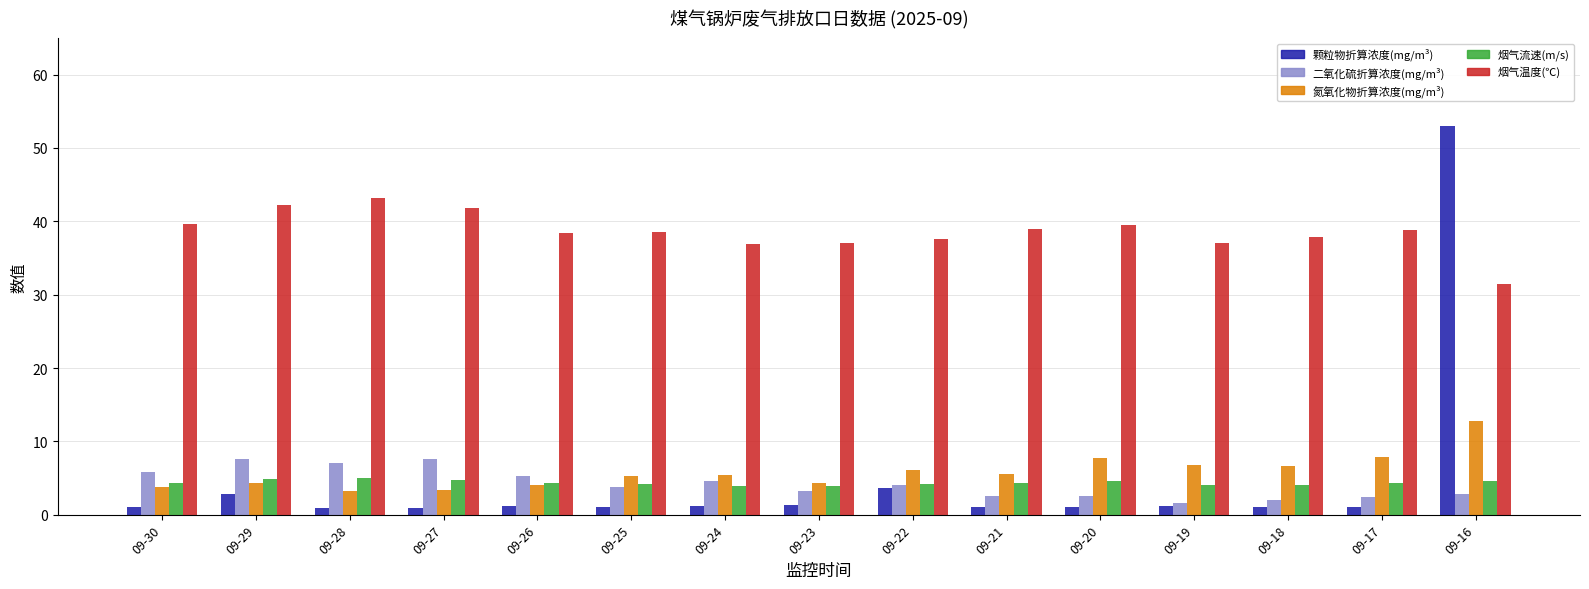

The value of 二氧化硫折算浓度(mg/m³) at 09-22 is 4.1. True or false?

True